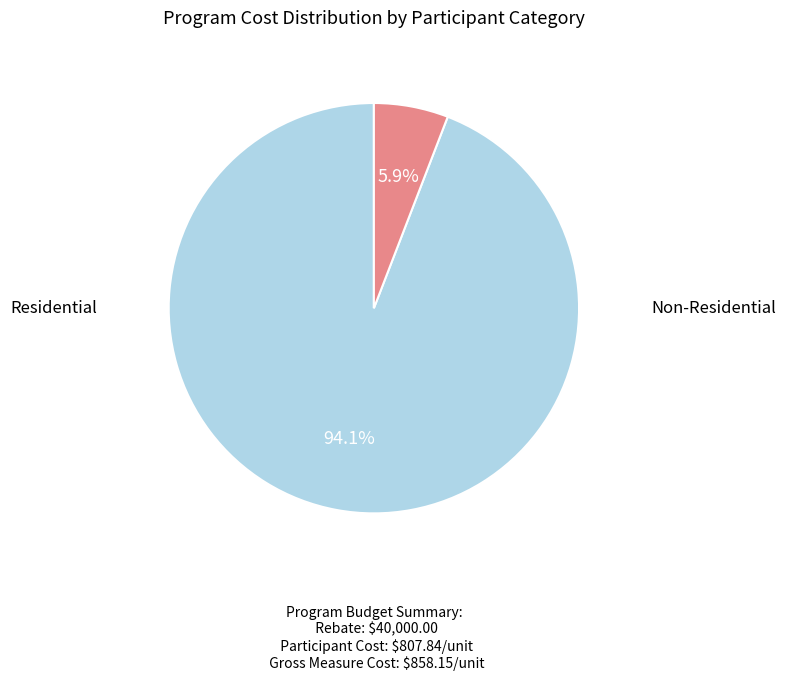

Is there any slice that represents more than half of the pie?

Yes